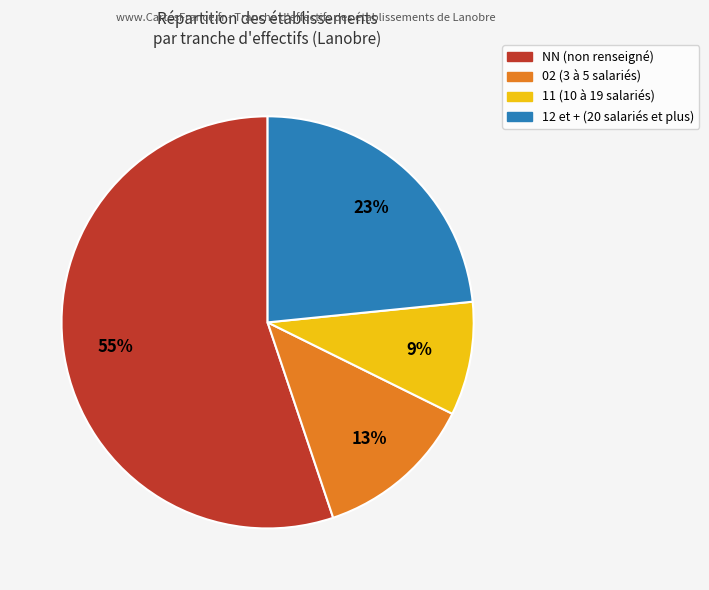

Is there any slice that represents more than half of the pie?

Yes